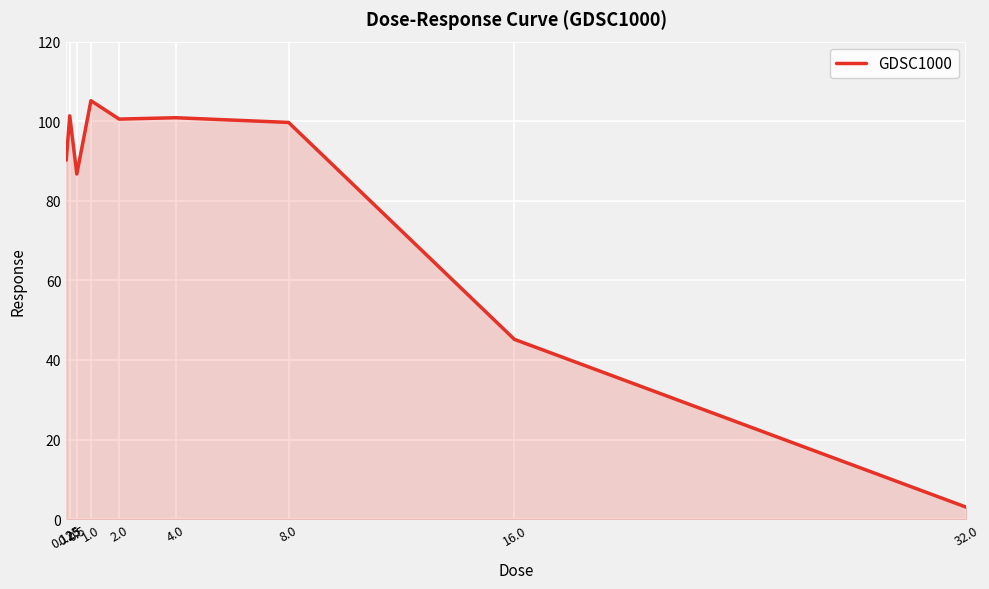

What is the average value?

81.4